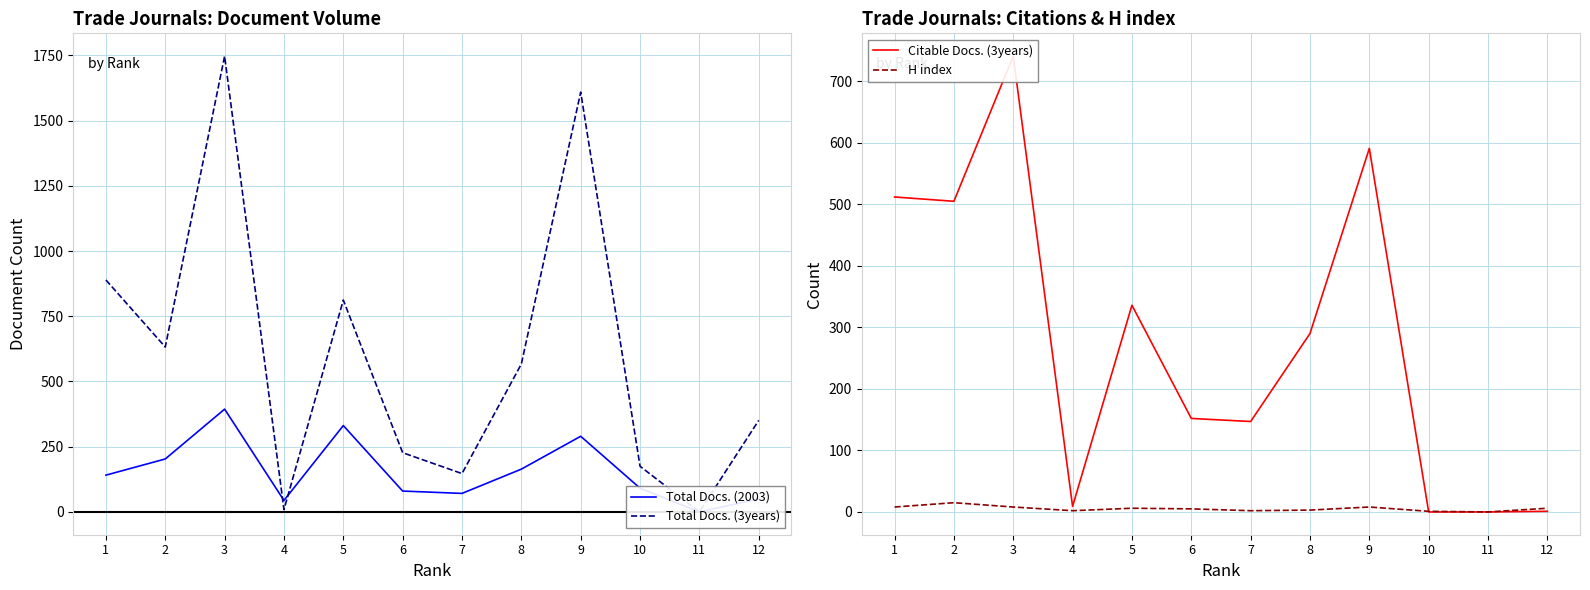

True or false: H index and Citable Docs. (3years) intersect in this chart.

True